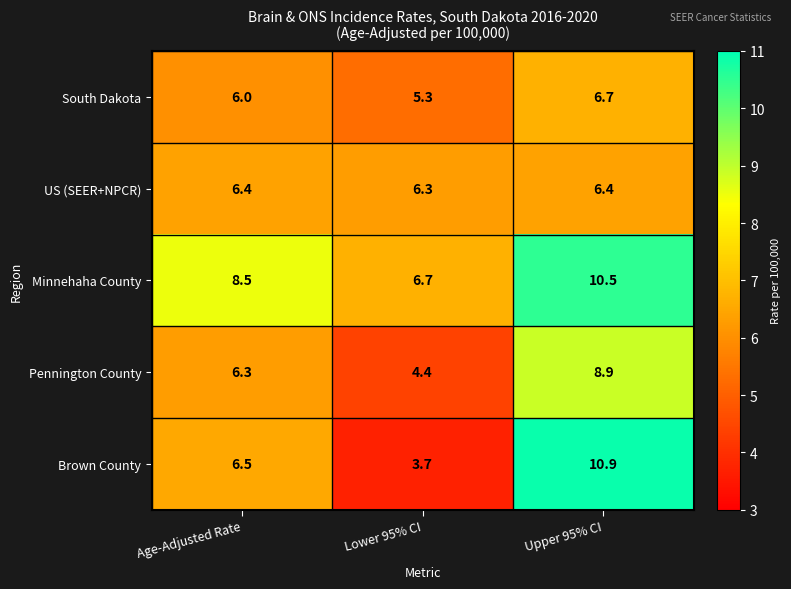

What is the total value across all series at Age-Adjusted Rate?

33.7